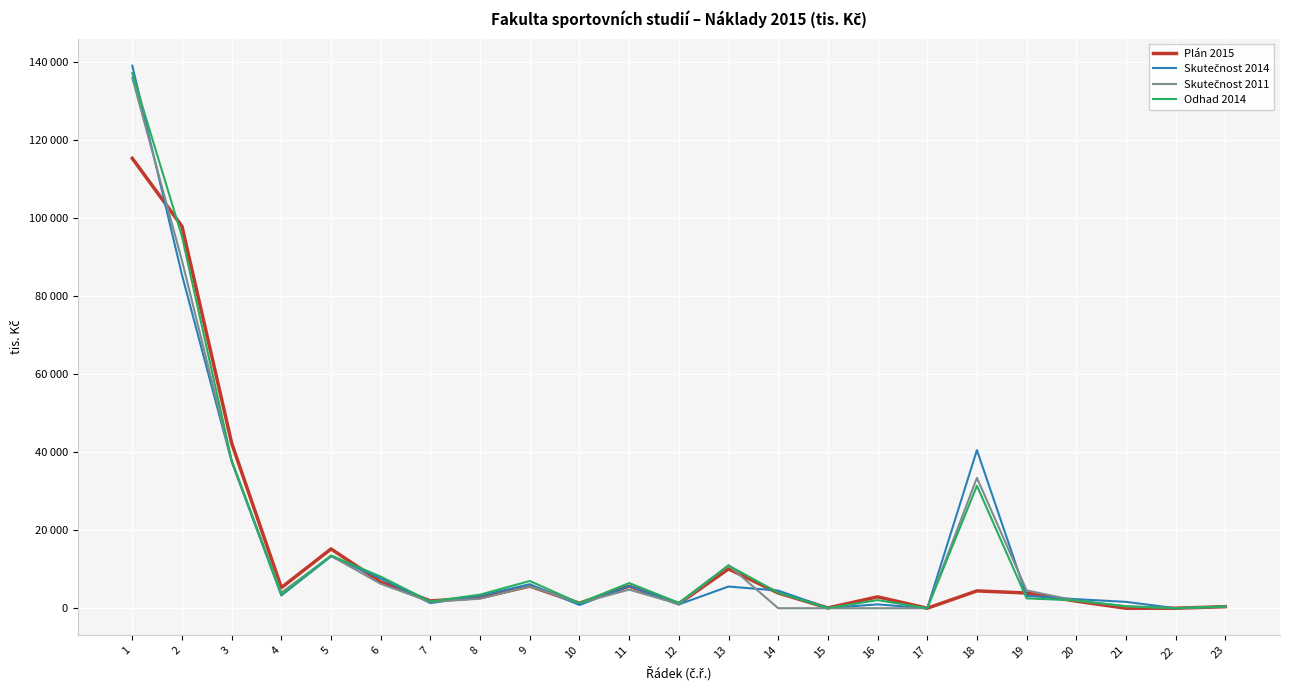

Reading left to right, list all the values displayed in this chart.

Plán 2015: 1=115324.6	2=97892.5	3=42306.2	4=5283.2	5=15194.0	6=6718.0	7=1862.0	8=2718.0	9=5661.0	10=1287.5	11=5646.0	12=1138.0	13=10078.6	14=3900.0	15=70.0	16=2914.1	17=0.0	18=4440.0	19=3900.0	20=1808.0	21=0.0	22=0.0	23=400.0
Skutečnost 2014: 1=139065.9	2=85429.2	3=37582.9	4=3264.1	5=13283.4	6=7628.0	7=1301.8	8=3172.4	9=6153.5	10=824.6	11=5691.5	12=971.1	13=5556.0	14=4522.5	15=53.6	16=987.0	17=0.0	18=40531.3	19=3163.4	20=2321.3	21=1630.0	22=0.0	23=427.6
Skutečnost 2011: 1=135946.9	2=89095.1	3=37623.8	4=4003.4	5=13404.2	6=6265.7	7=1615.5	8=2439.1	9=5593.6	10=1322.6	11=4767.0	12=1071.8	13=10988.3	14=0.0	15=0.0	16=0.0	17=0.0	18=33408.8	19=4566.4	20=1925.2	21=494.6	22=0.0	23=378.7
Odhad 2014: 1=137179.0	2=95289.0	3=37917.0	4=3458.0	5=13525.0	6=8094.0	7=1718.0	8=3482.0	9=6980.0	10=1291.0	11=6455.0	12=1400.0	13=10969.0	14=3960.0	15=36.0	16=2082.2	17=0.0	18=31386.0	19=2528.0	20=2002.0	21=500.0	22=0.0	23=430.0